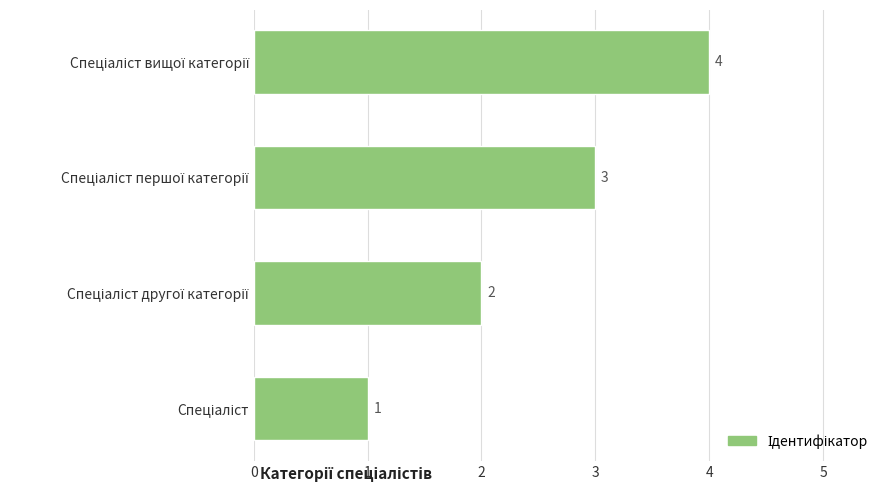

How many data points are less than 3?

2